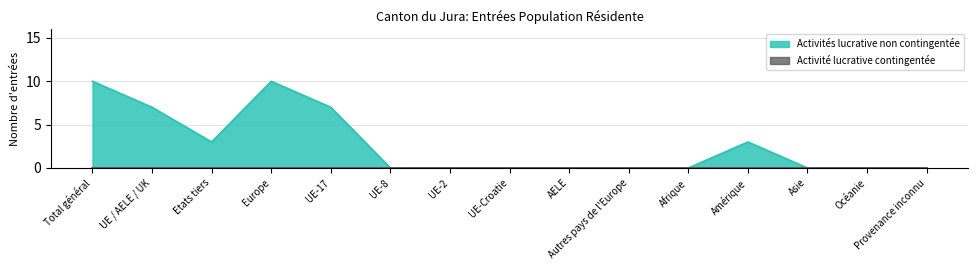

What is the greatest value displayed?

10